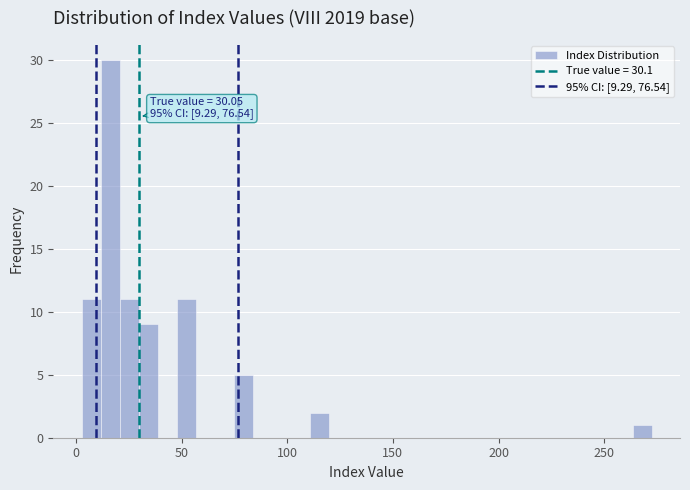

Around what value on the x-axis is the tallest bar? Give the approximate position of its centre, as read against the axis.

15